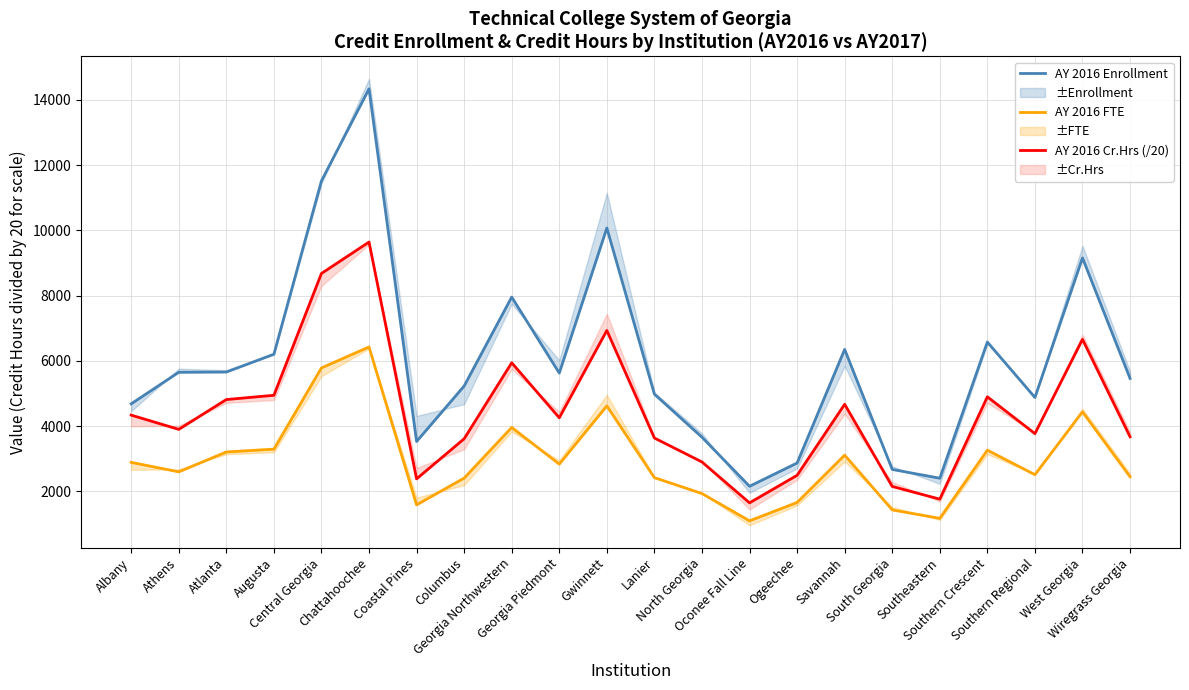

True or false: AY 2016 Enrollment and AY 2016 Cr.Hrs (/20) intersect in this chart.

False